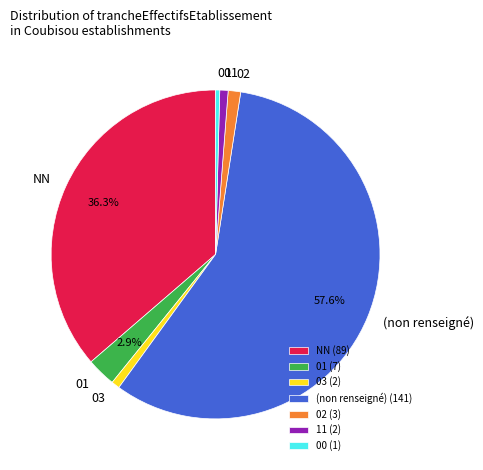

Is there any slice that represents more than half of the pie?

Yes